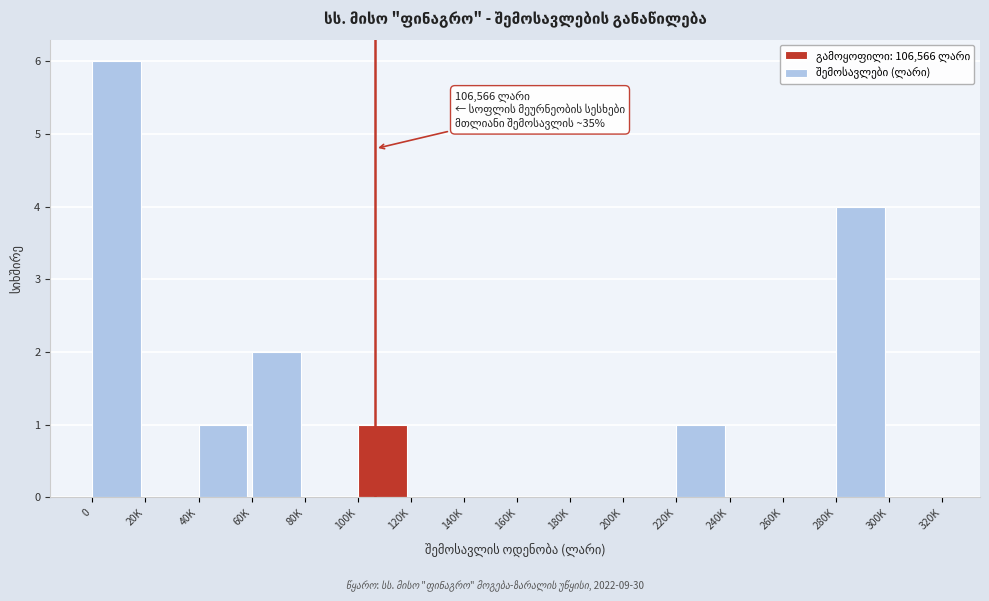

Reading left to right, transcribe all the data shown in this chart.

0=6	20K=0	40K=1	60K=2	80K=0	100K=1	120K=0	140K=0	160K=0	180K=0	200K=0	220K=1	240K=0	260K=0	280K=4	300K=0